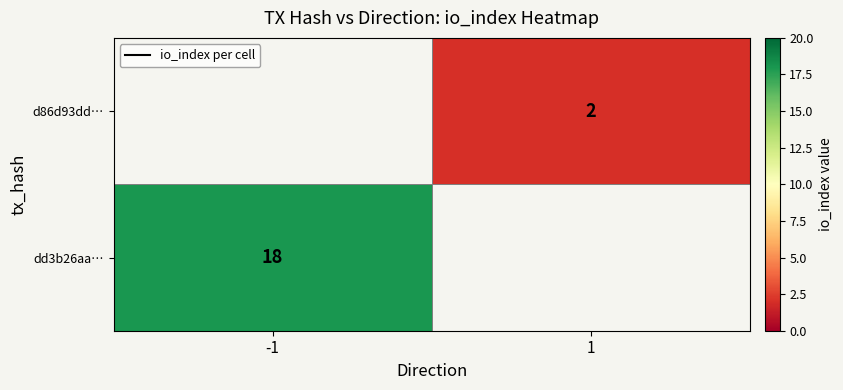

Between 1 and -1, which is larger?

-1